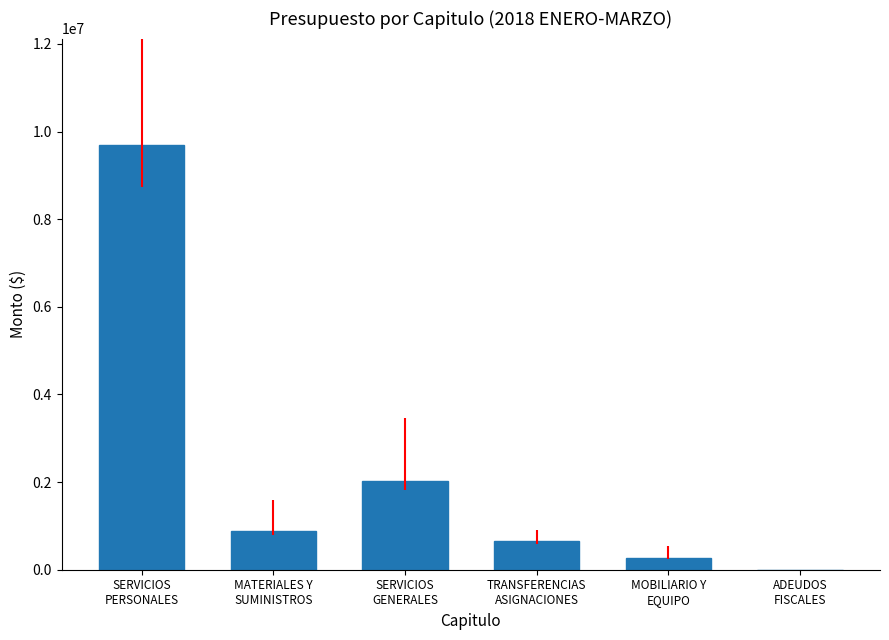

The value at MATERIALES Y
SUMINISTROS is 885000. True or false?

True